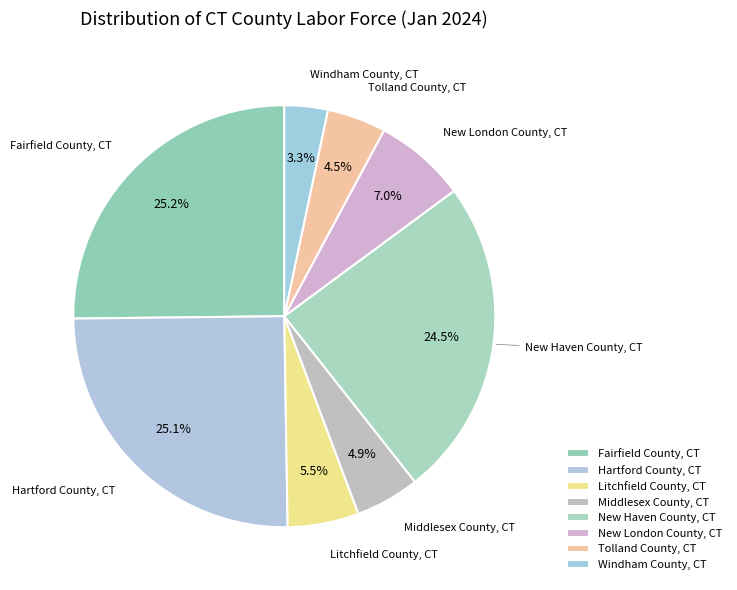

How many slices are in this pie chart?

8